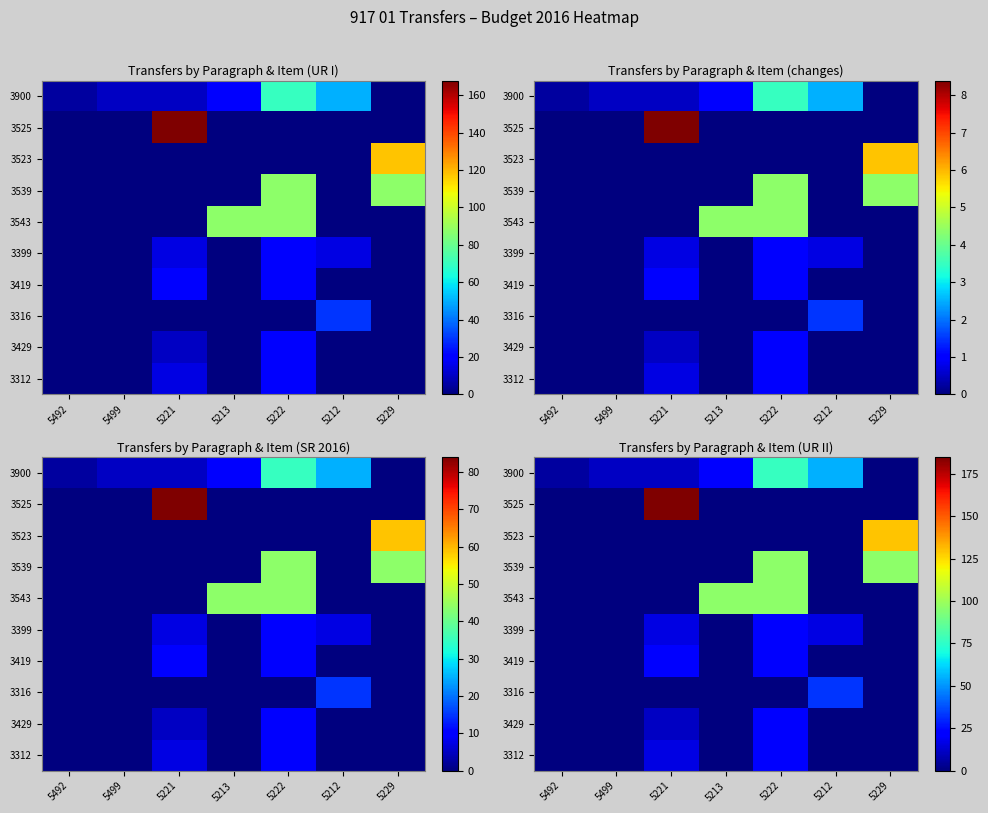

What is the spread (max minus min) of values at 5229?

129.6